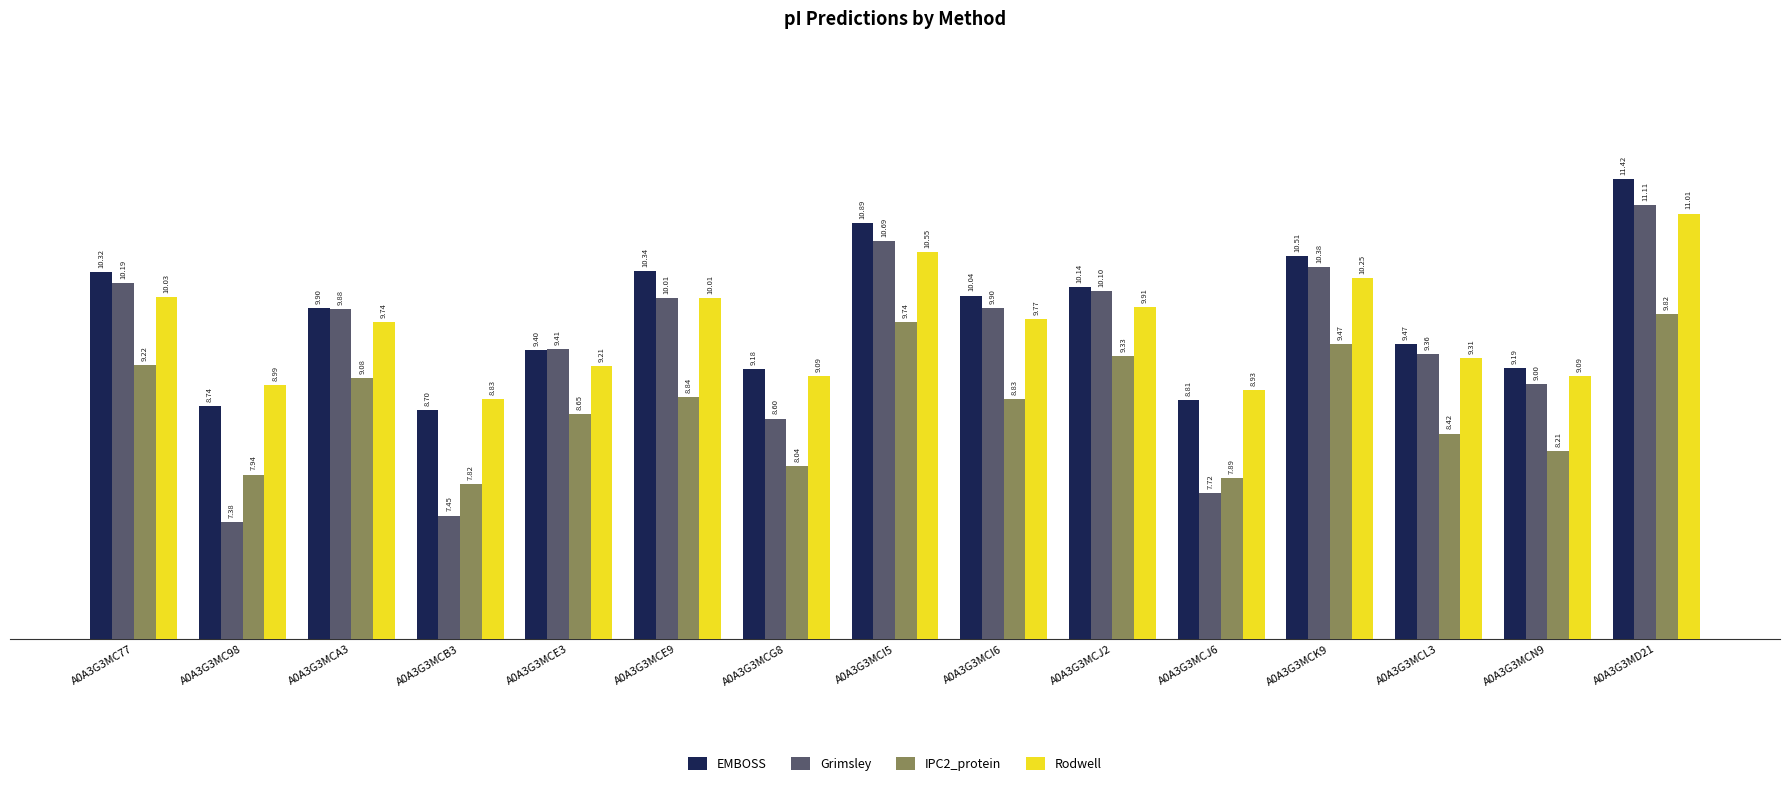

What is the approximate value of IPC2_protein at A0A3G3MCG8?

8.0